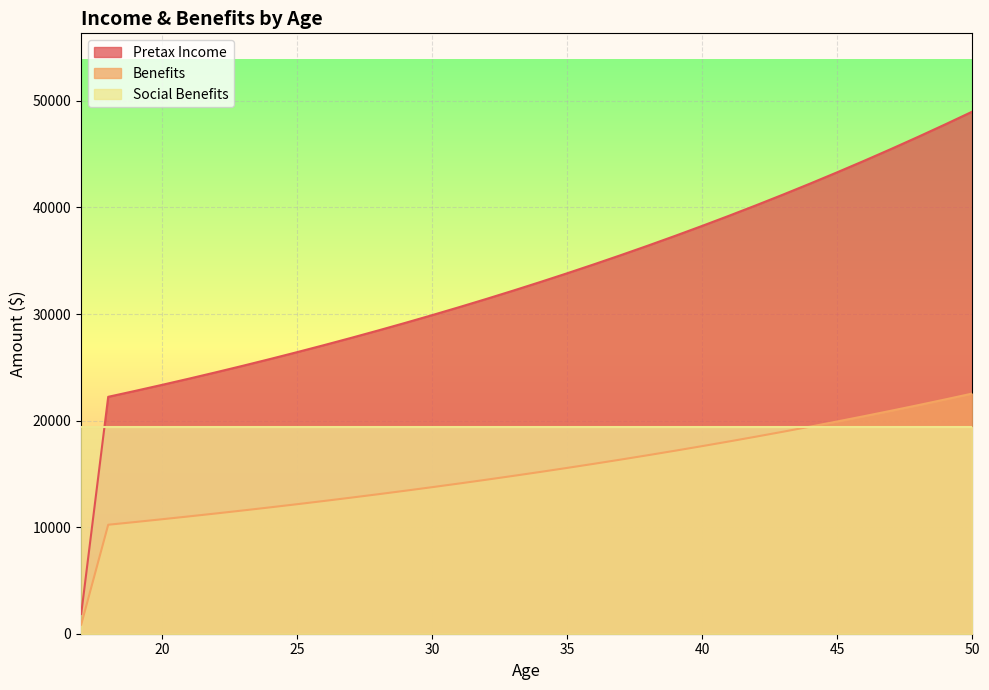

List the labels in order of Benefits value, smallest first.

17, 18, 19, 20, 21, 22, 23, 24, 25, 26, 27, 28, 29, 30, 31, 32, 33, 34, 35, 36, 37, 38, 39, 40, 41, 42, 43, 44, 45, 46, 47, 48, 49, 50